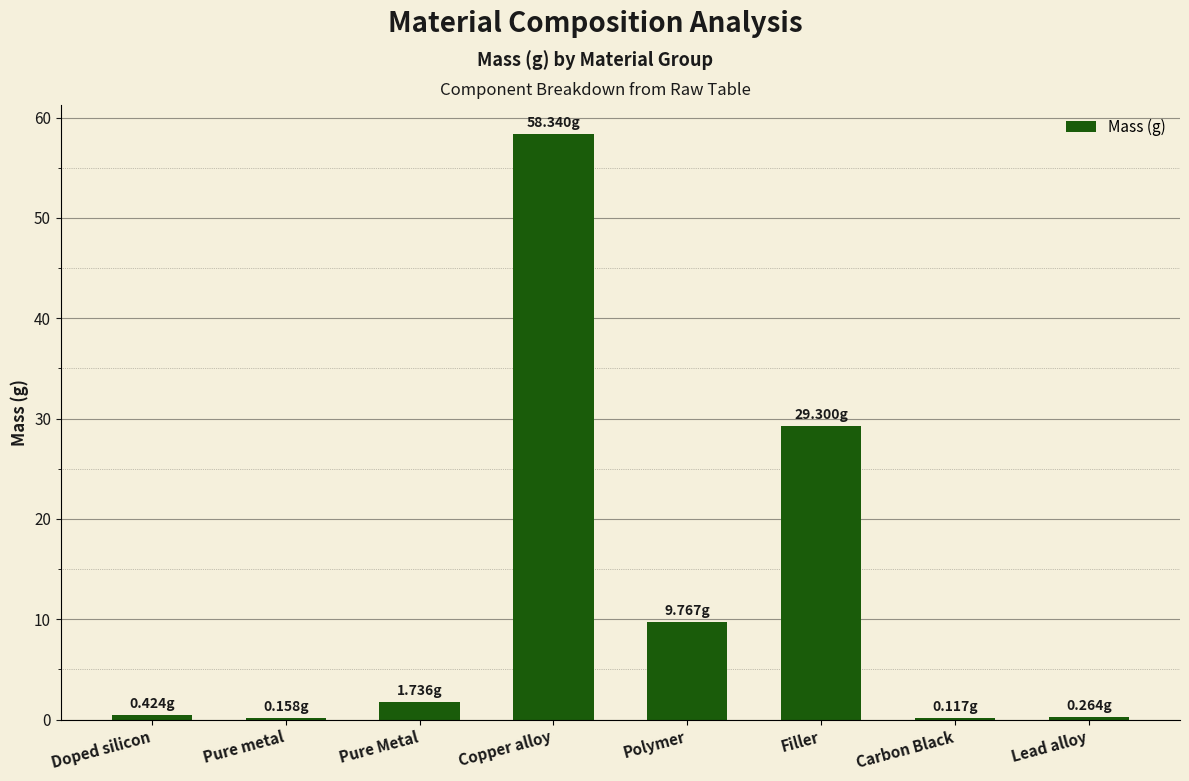

What is the change in value from Copper alloy to Carbon Black?

-58.2